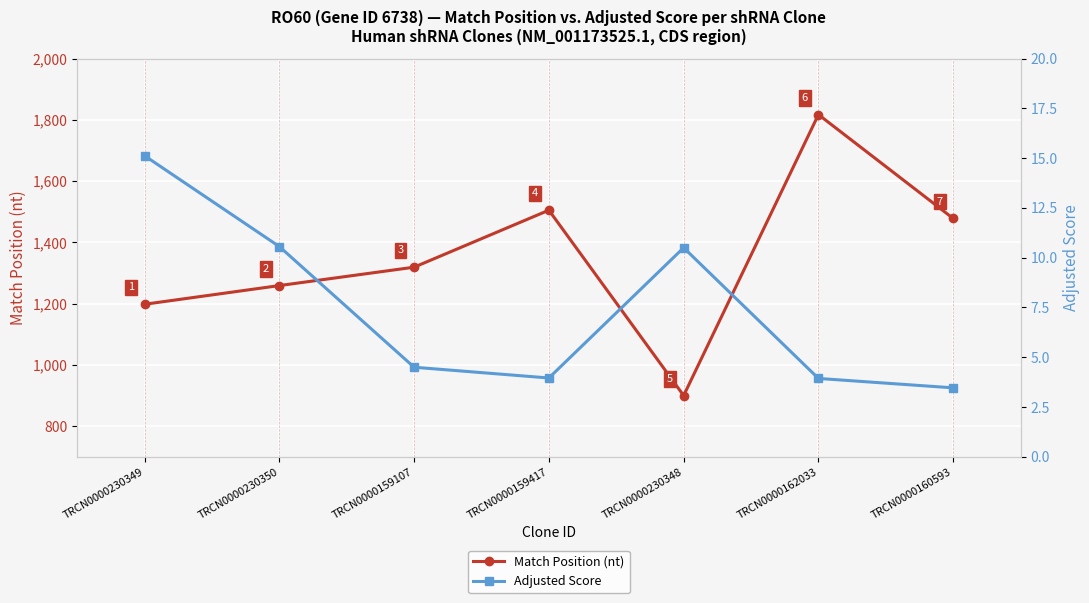

At which category is the sum across all series the highest?

TRCN0000162033